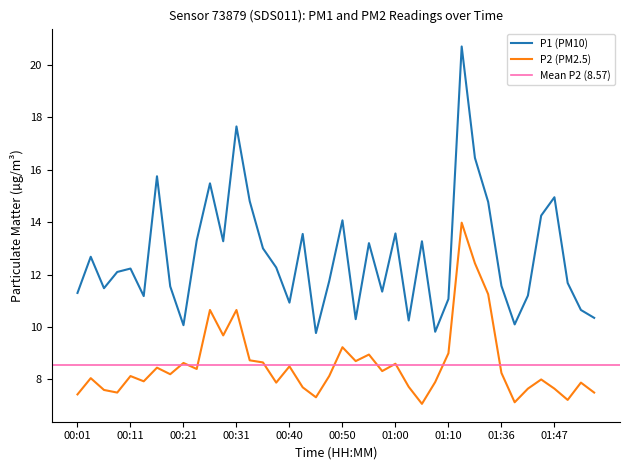

Which series changed the most between 00:01 and 01:44?

P1